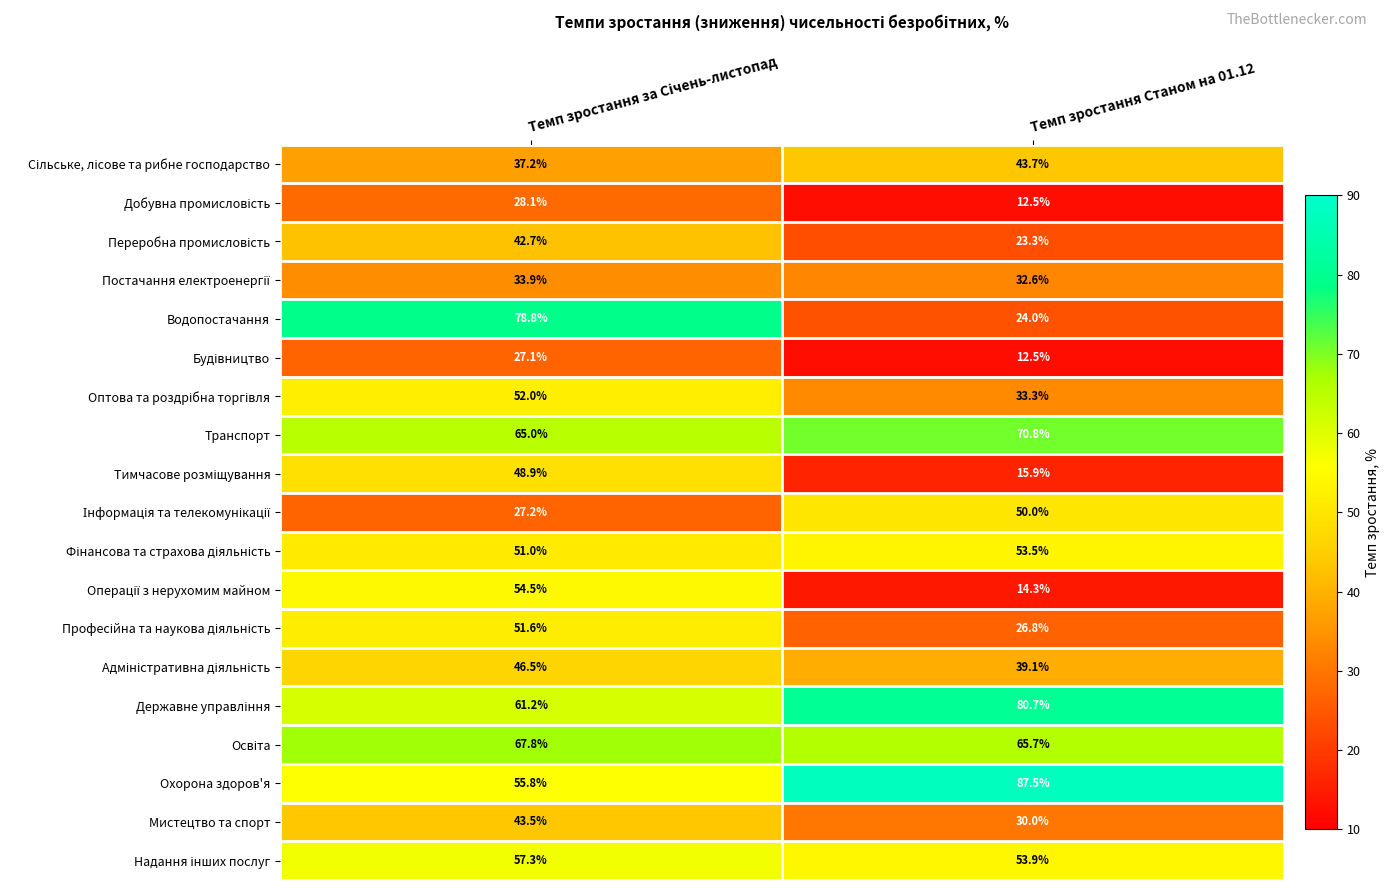

What is the greatest value displayed?

87.5